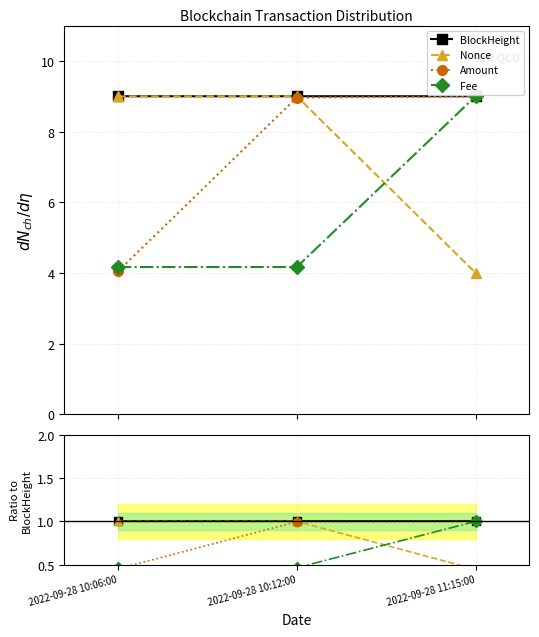

List the series in order of their peak value, highest first.

Nonce, BlockHeight, Amount, Fee